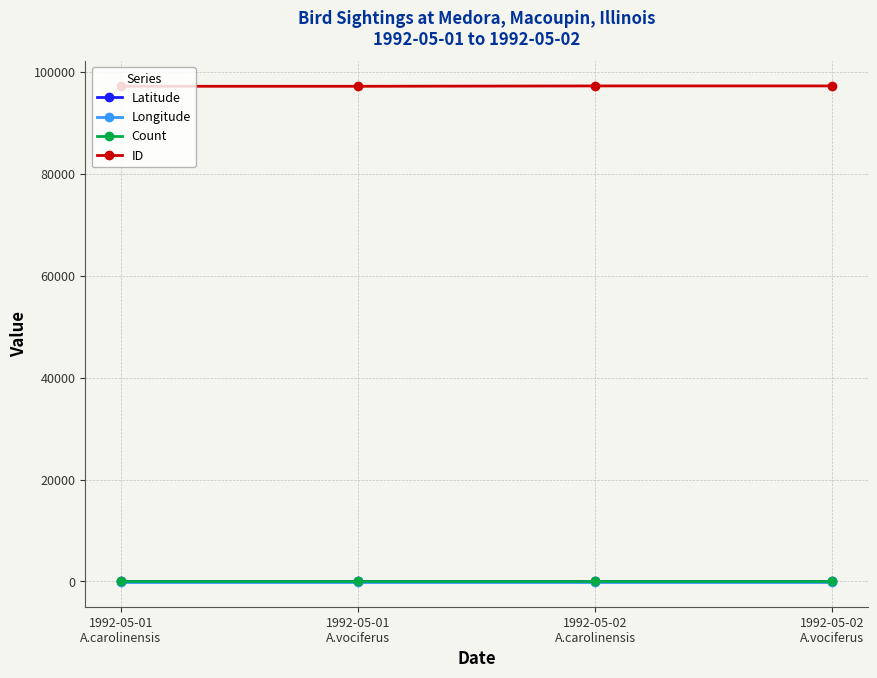

Is this an area chart (filled region under the line)?

No